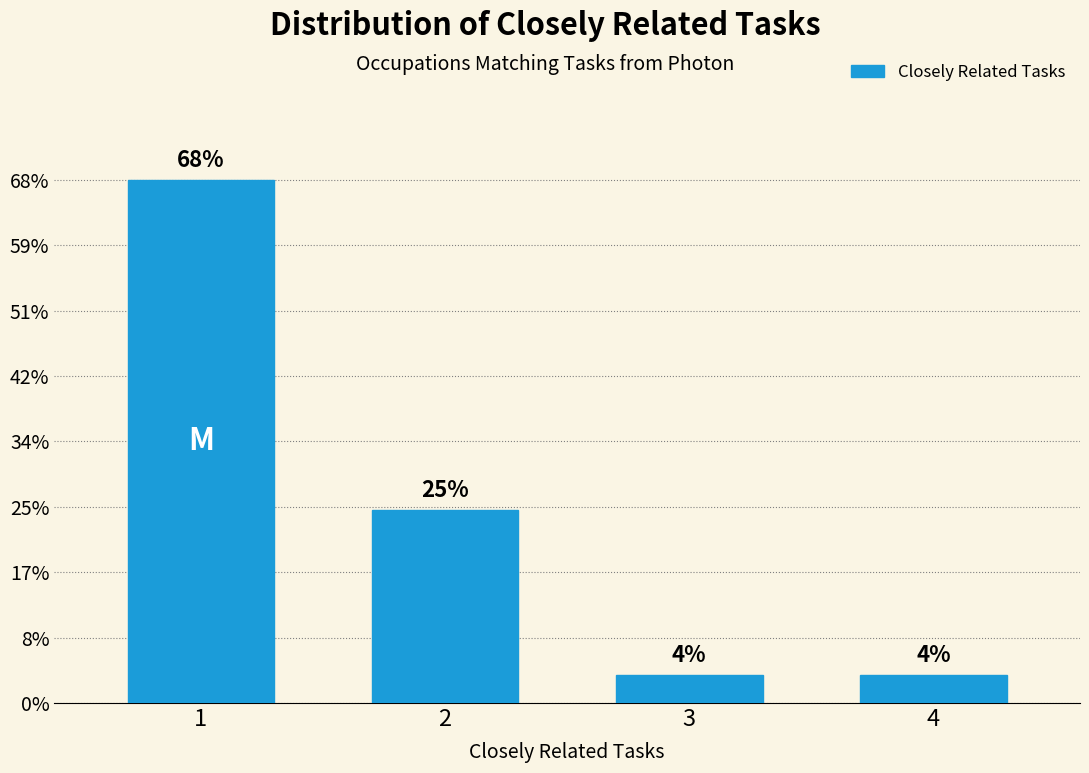

Are the bars horizontal?

No